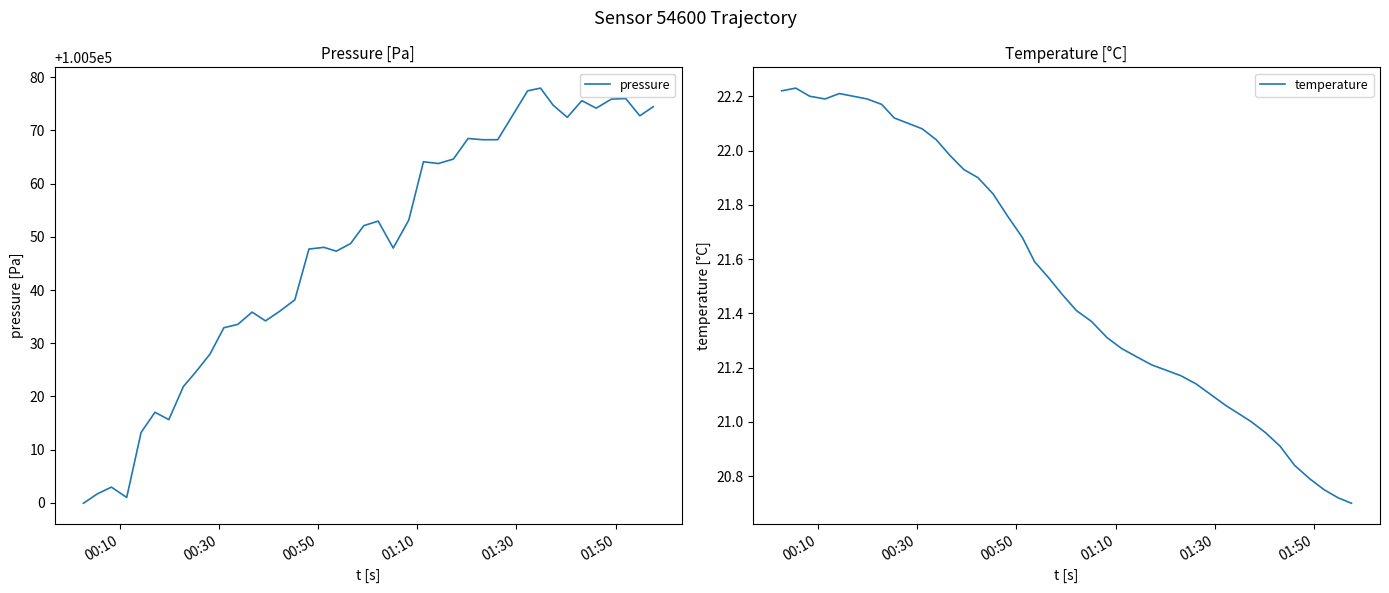

Reading left to right, extract all data points from this chart.

pressure: 100499.9	100501.7	100502.9	100501.0	100513.2	100517.0	100515.6	100521.9	100524.6	100527.9	100532.9	100533.6	100535.9	100534.2	100536.0	100538.1	100547.7	100548.0	100547.3	100548.7	100552.1	100552.9	100547.9	100553.2	100564.1	100563.8	100564.6	100568.5	100568.2	100568.2	100577.4	100577.9	100574.7	100572.5	100575.6	100574.2	100575.9	100576.0	100572.7	100574.4
temperature: 22.2	22.2	22.2	22.2	22.2	22.2	22.2	22.2	22.1	22.1	22.1	22.0	22.0	21.9	21.9	21.8	21.8	21.7	21.6	21.5	21.5	21.4	21.4	21.3	21.3	21.2	21.2	21.2	21.2	21.1	21.1	21.0	21.0	21.0	20.9	20.8	20.8	20.8	20.7	20.7